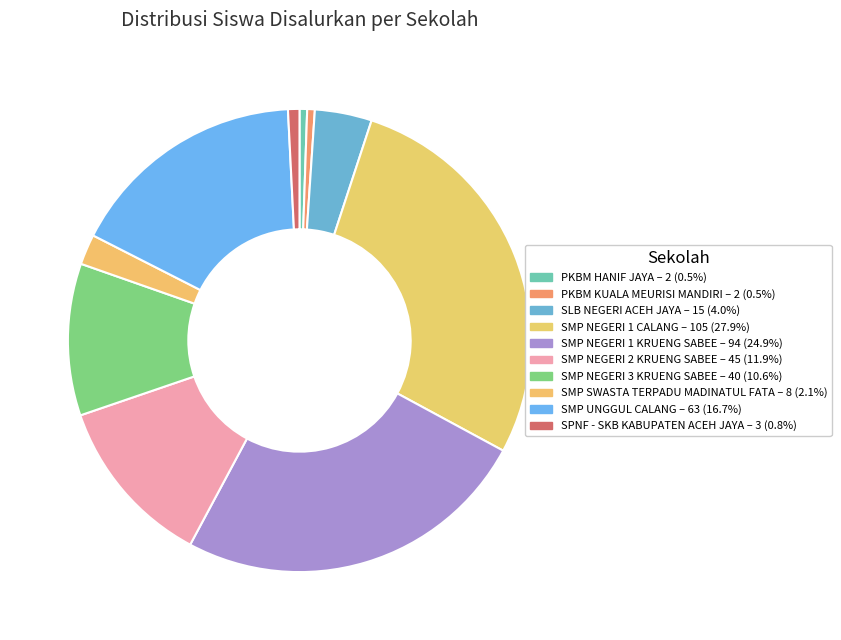

How many slices are in this pie chart?

10